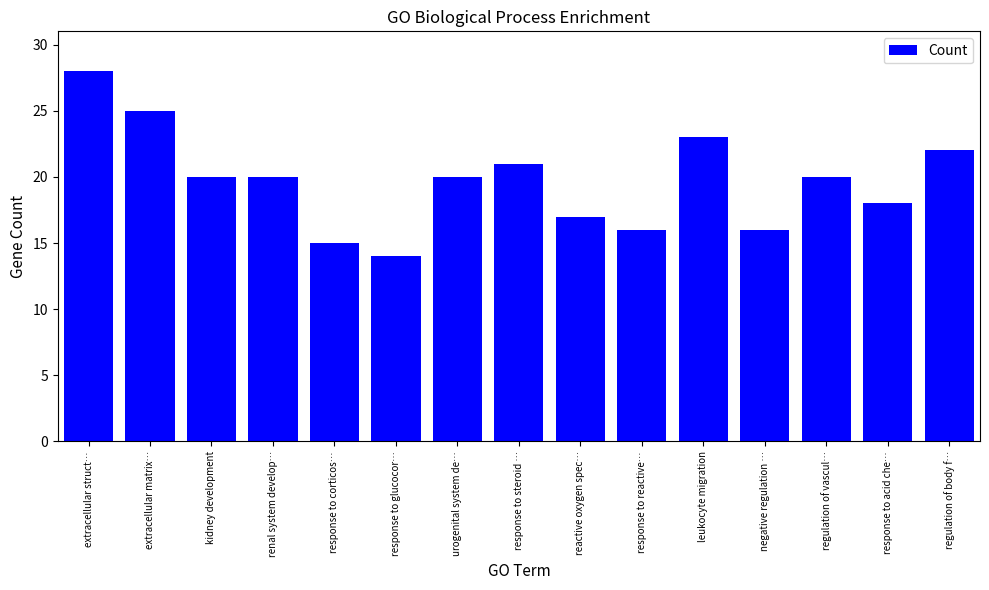

The chart shows a value of 34 at kidney development. True or false?

False